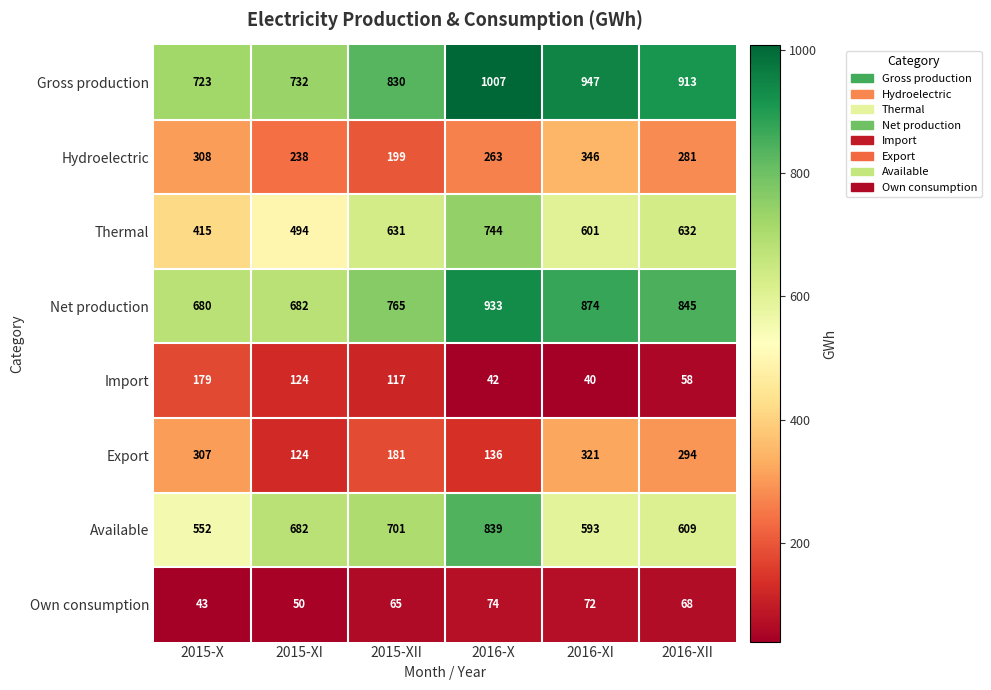

How many data points does each series have?

6